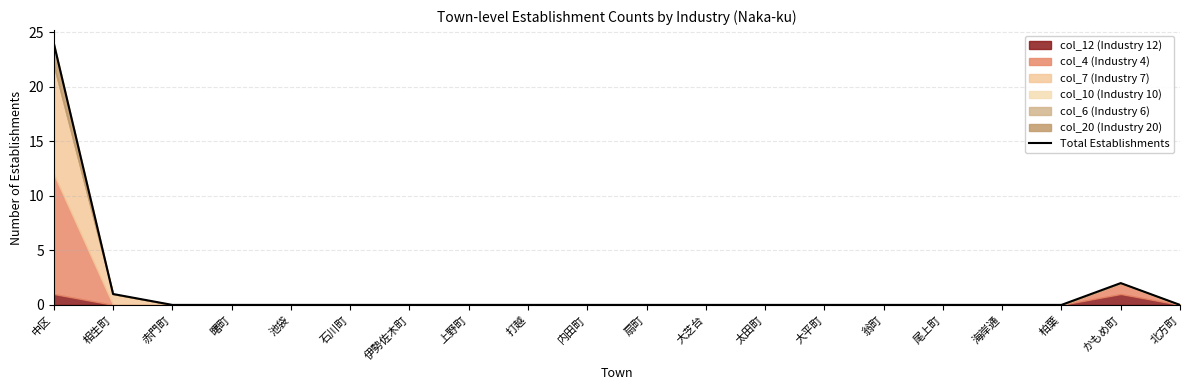

List the labels in order of value, largest first.

中区, かもめ町, 相生町, 赤門町, 曙町, 池袋, 石川町, 伊勢佐木町, 上野町, 打越, 内田町, 扇町, 大芝台, 太田町, 大平町, 翁町, 尾上町, 海岸通, 柏葉, 北方町